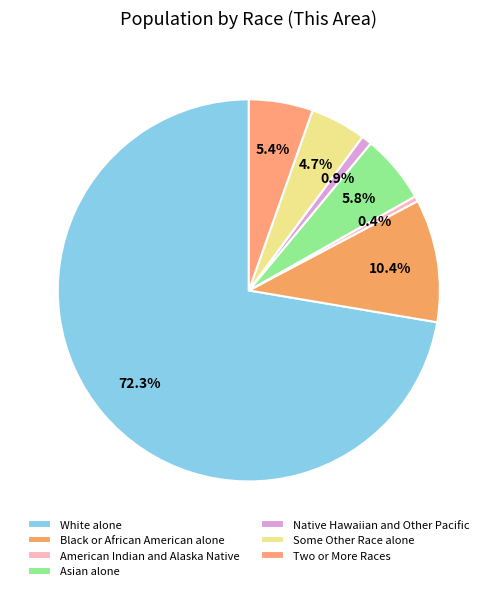

To the nearest percent, what is the difference between the Black or African American alone and Native Hawaiian and Other Pacific slice percentages?

10%